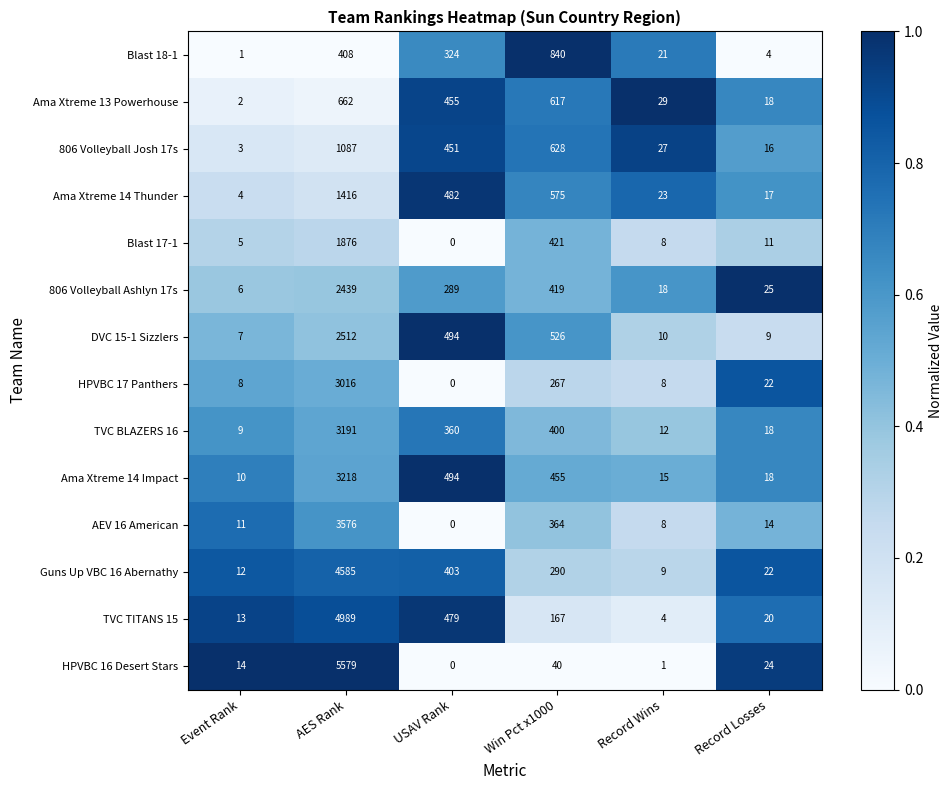

List the labels in order of TVC TITANS 15 value, smallest first.

Record Wins, Event Rank, Record Losses, Win Pct x1000, USAV Rank, AES Rank